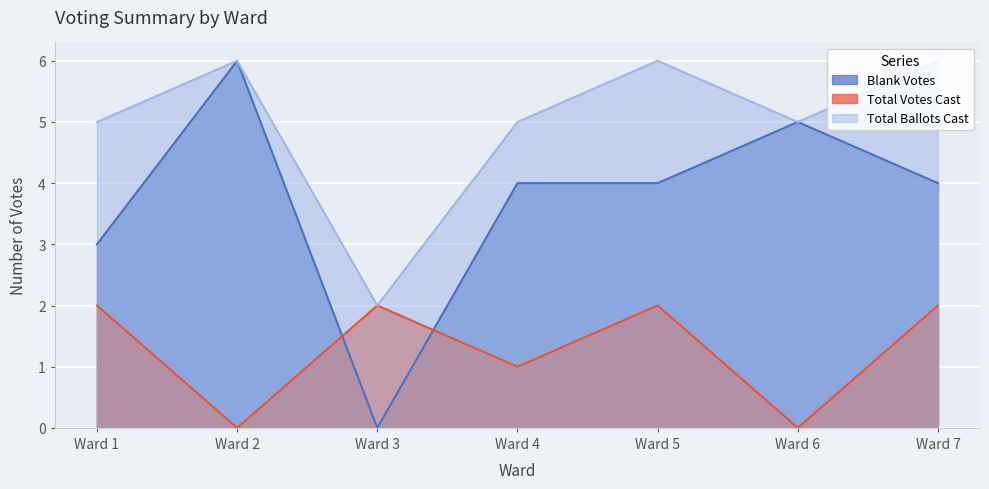

What is the difference between the Blank Votes values at Ward 3 and Ward 1?

3